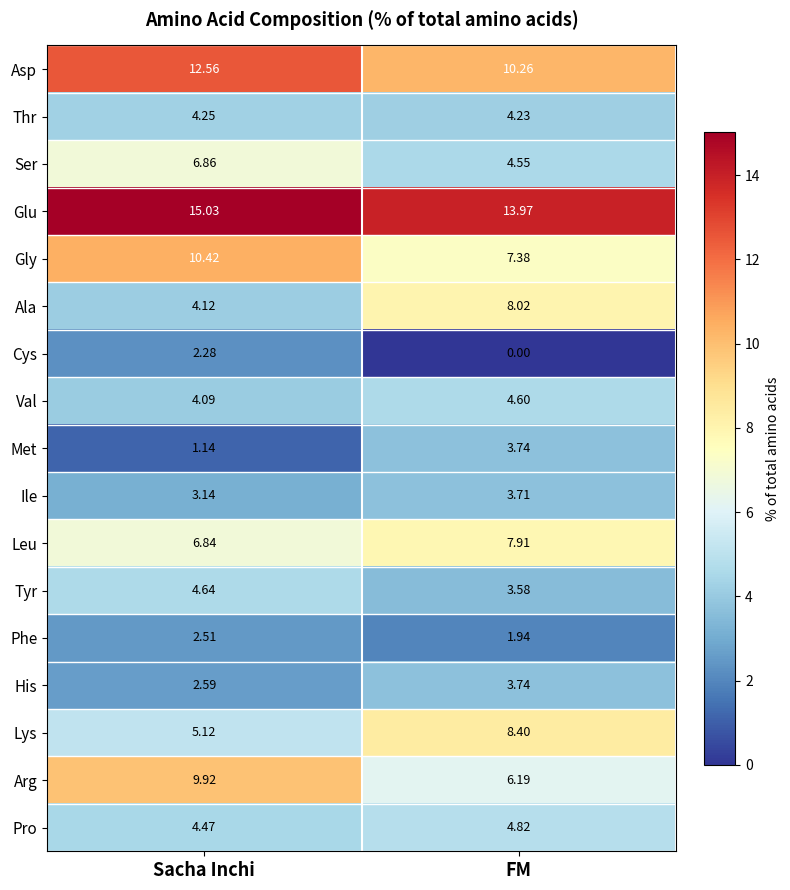

At which category is the sum across all series the highest?

Sacha Inchi